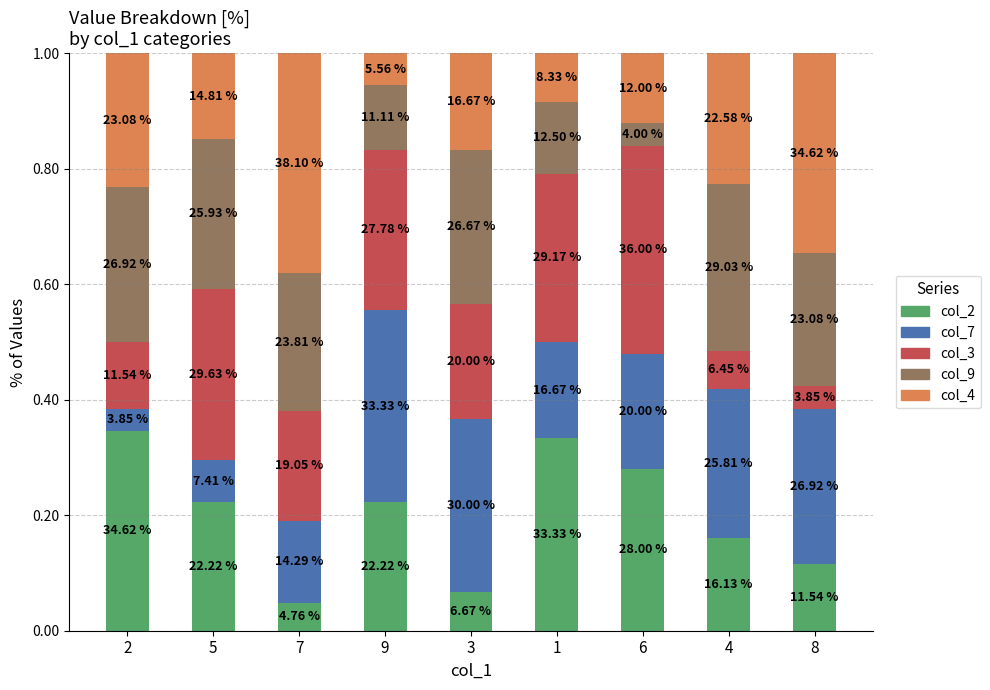

Is it true that col_2 equals 0.2 at 9?

True